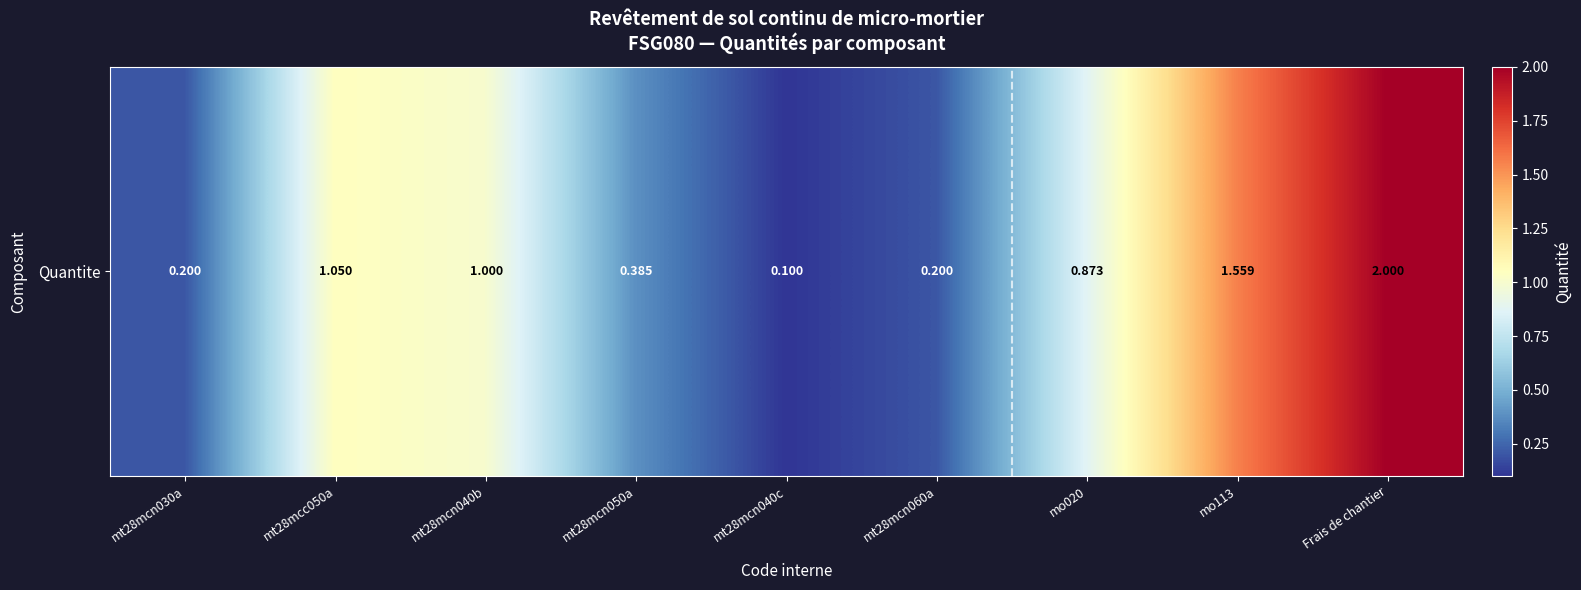

At which label is the value closest to 1?

mt28mcn040b